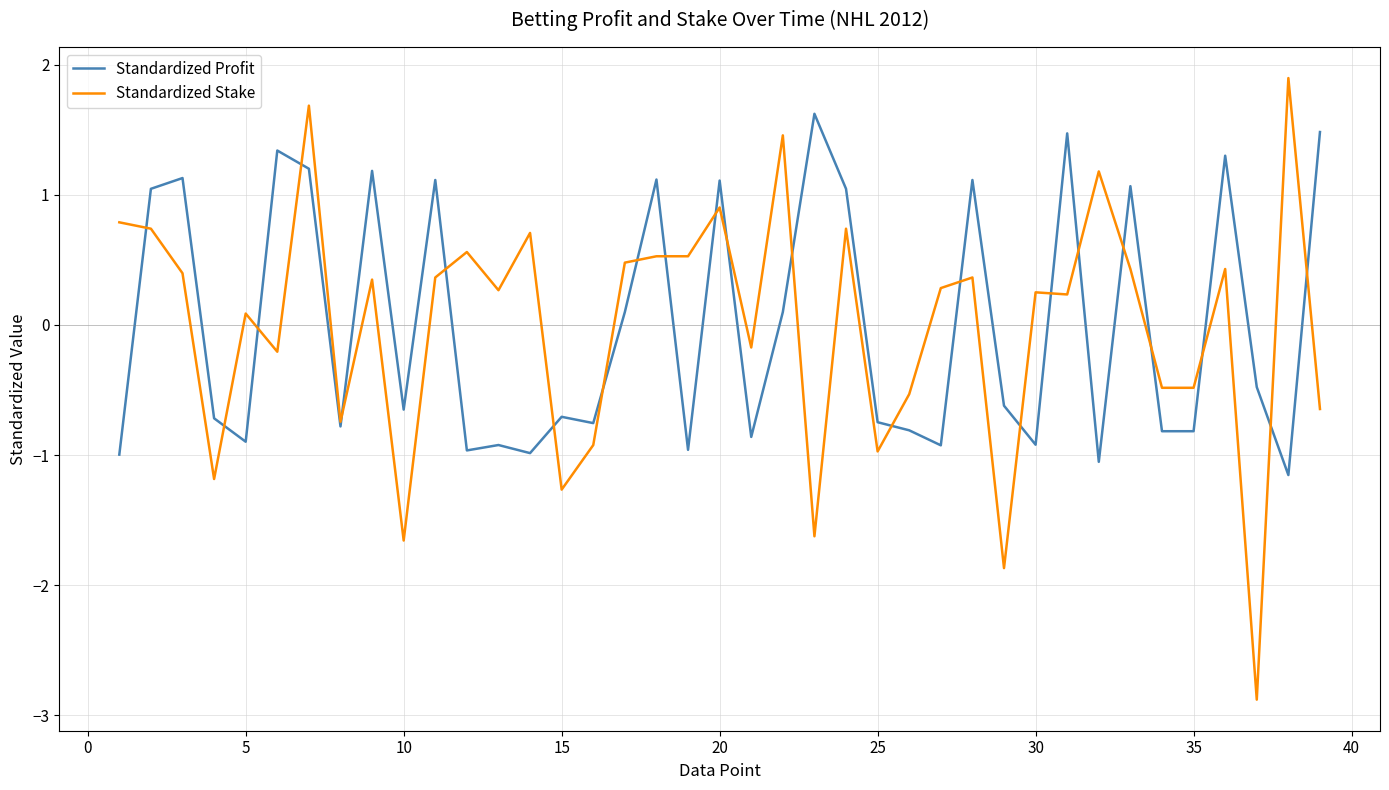

Which series has the widest spread of values?

Standardized Stake